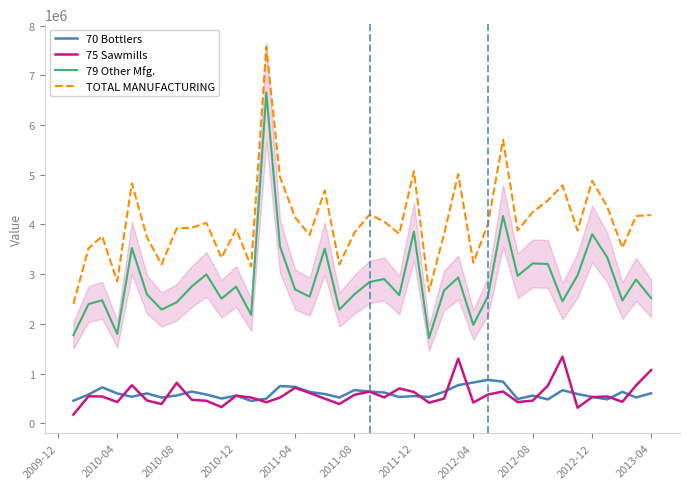

What is the difference between the maximum and minimum values in the 75 Sawmills series?

1165410